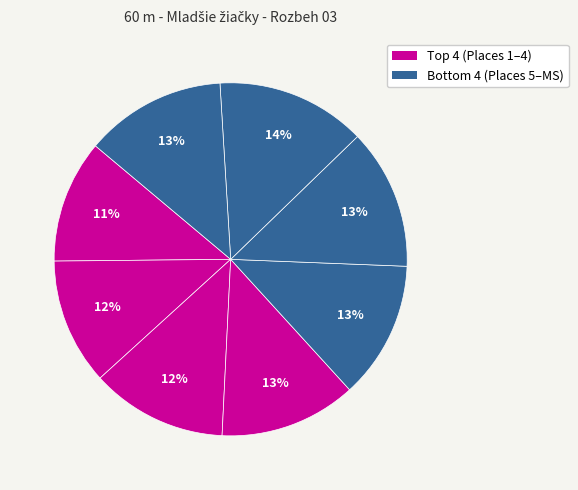

How many segments does this pie chart have?

8